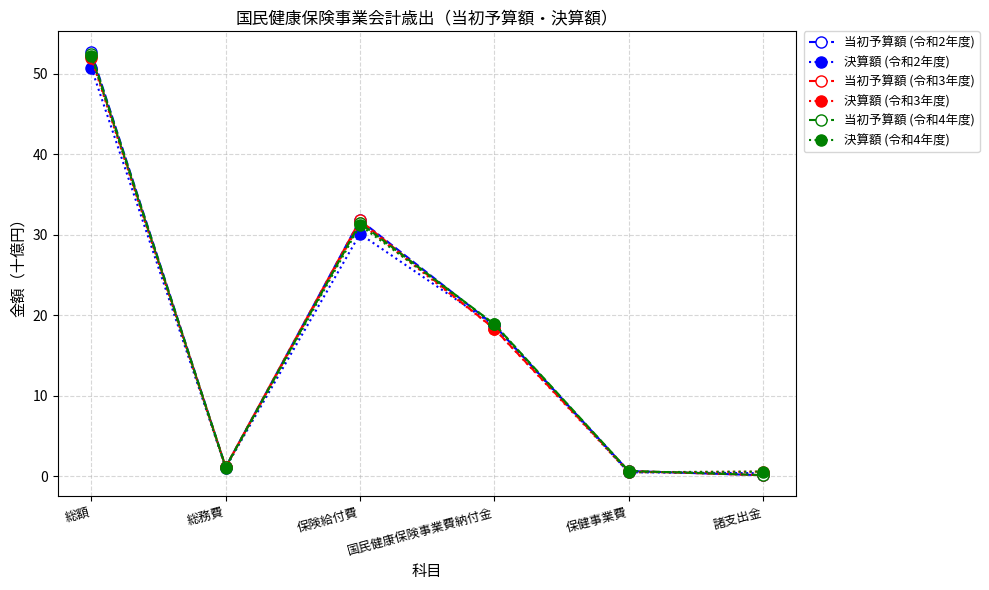

At which category is the sum across all series the highest?

総額